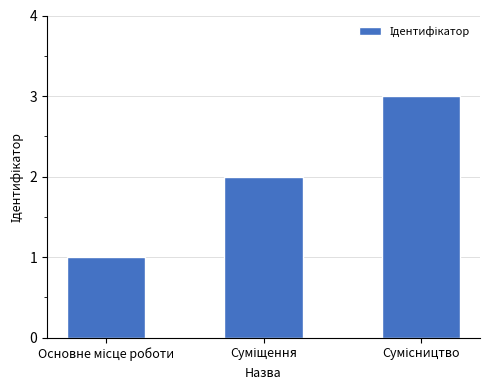

What is the sum of all values?

6